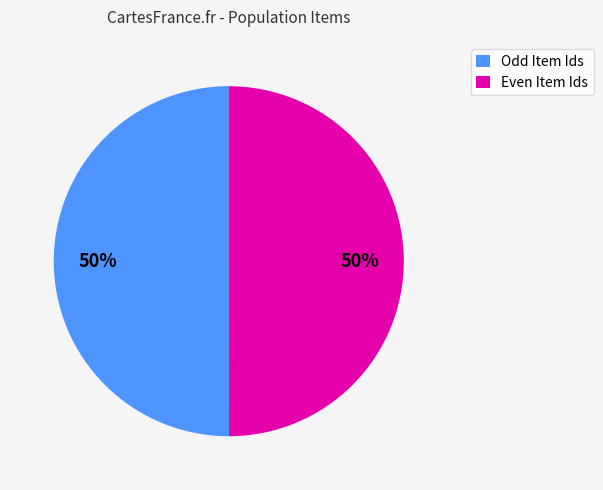

To the nearest percent, what portion does Odd Item Ids represent?

50%